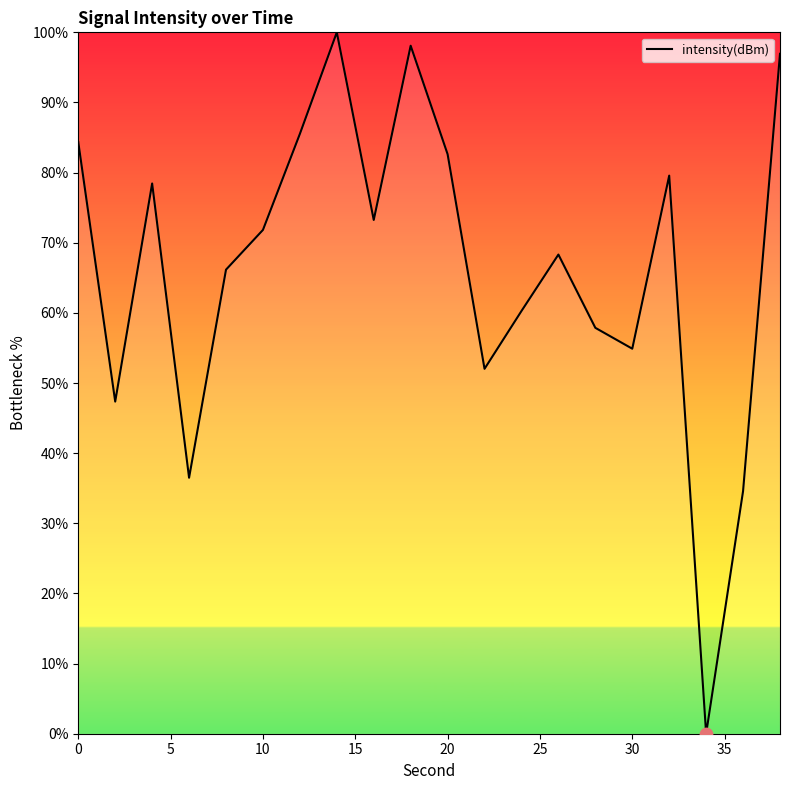

What is the greatest value displayed?

100.0